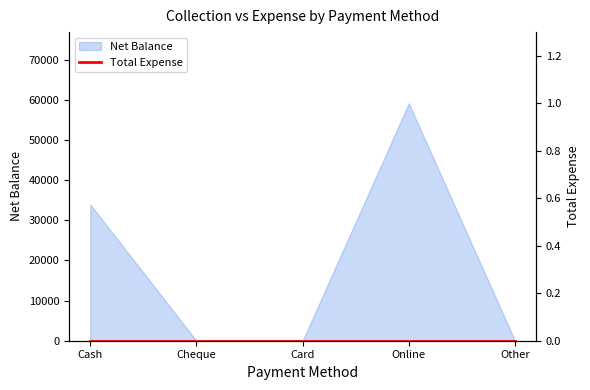

Where is the first local maximum?

Online